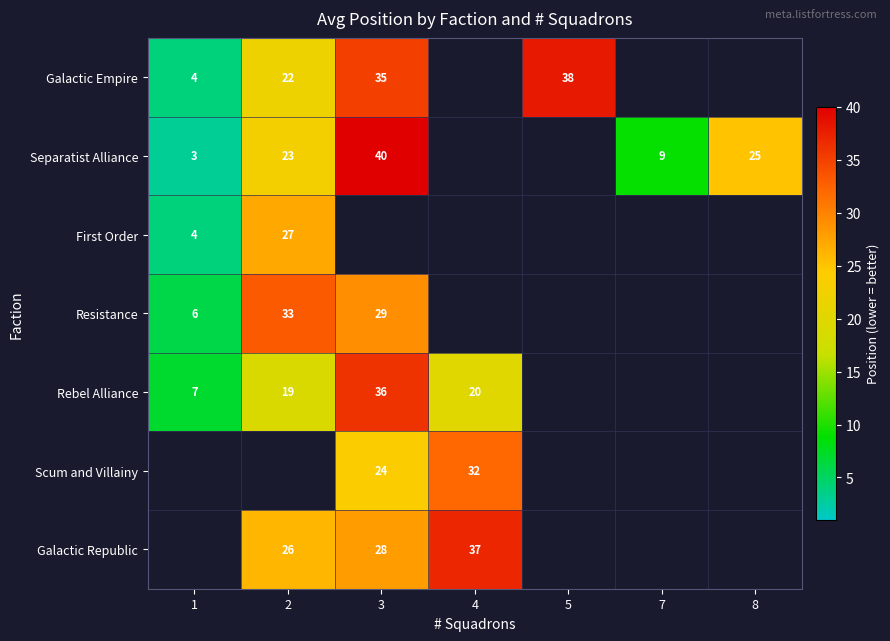

The value of Rebel Alliance at 3 is 18.8. True or false?

False